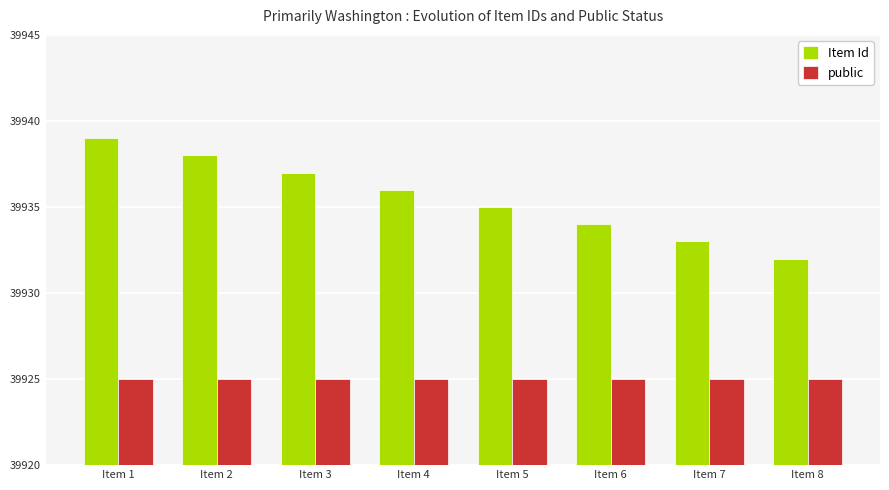

Which series has the largest range (max minus min)?

Item Id